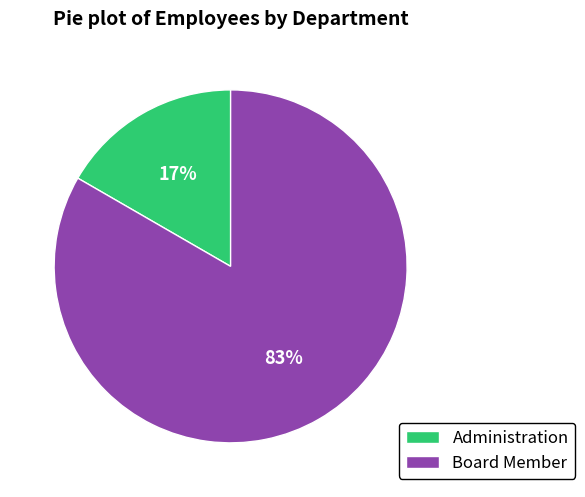

What is the majority slice?

Board Member